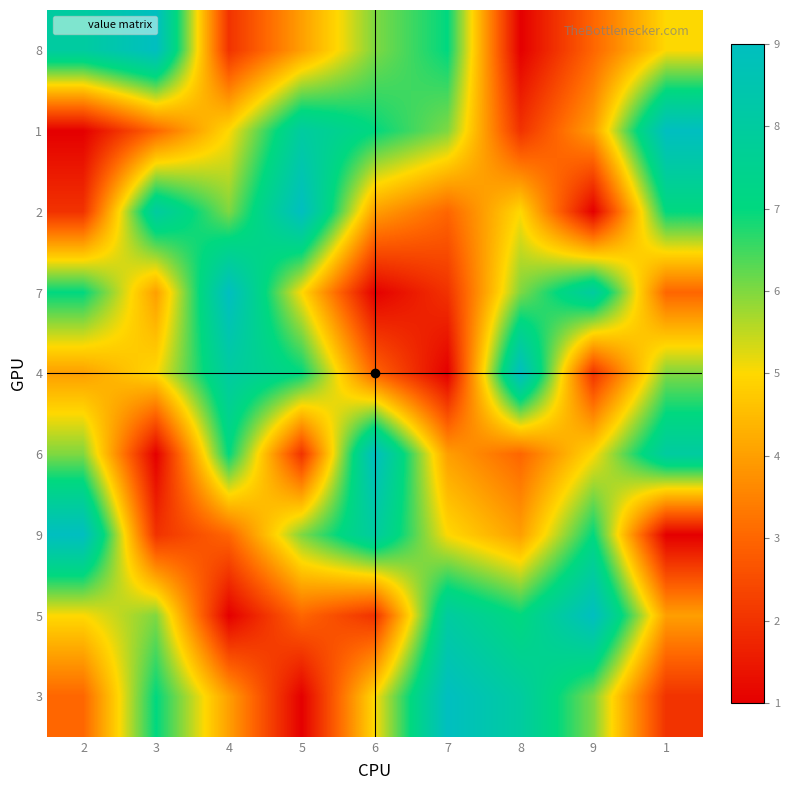

At how many categories does at least one series exceed 4?

9